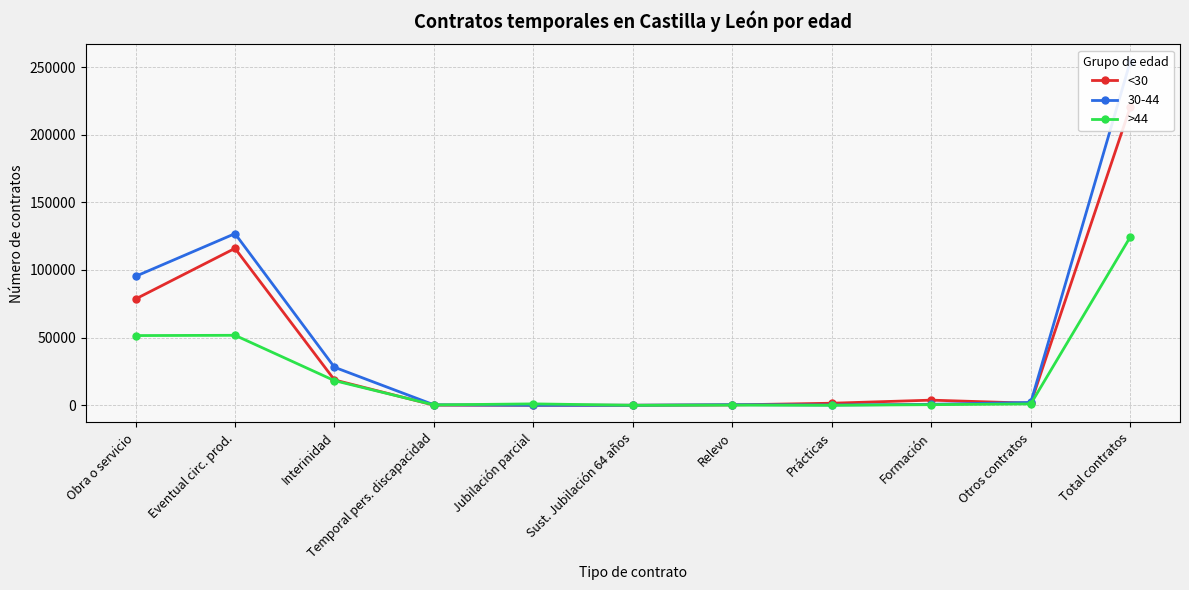

Which has a higher value, Temporal pers. discapacidad or Eventual circ. prod.?

Eventual circ. prod.